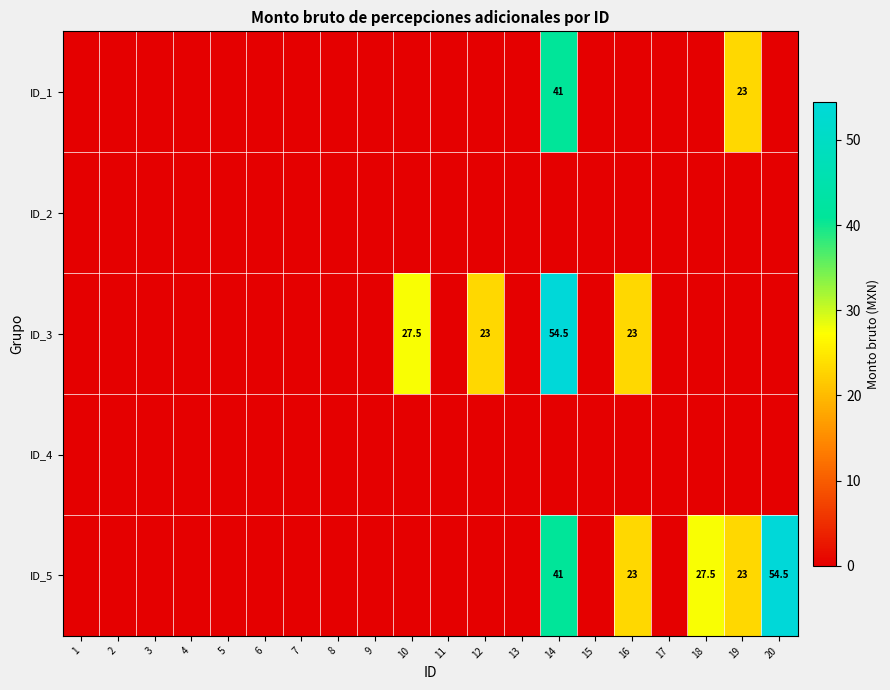

How many distinct data groups are displayed?

5